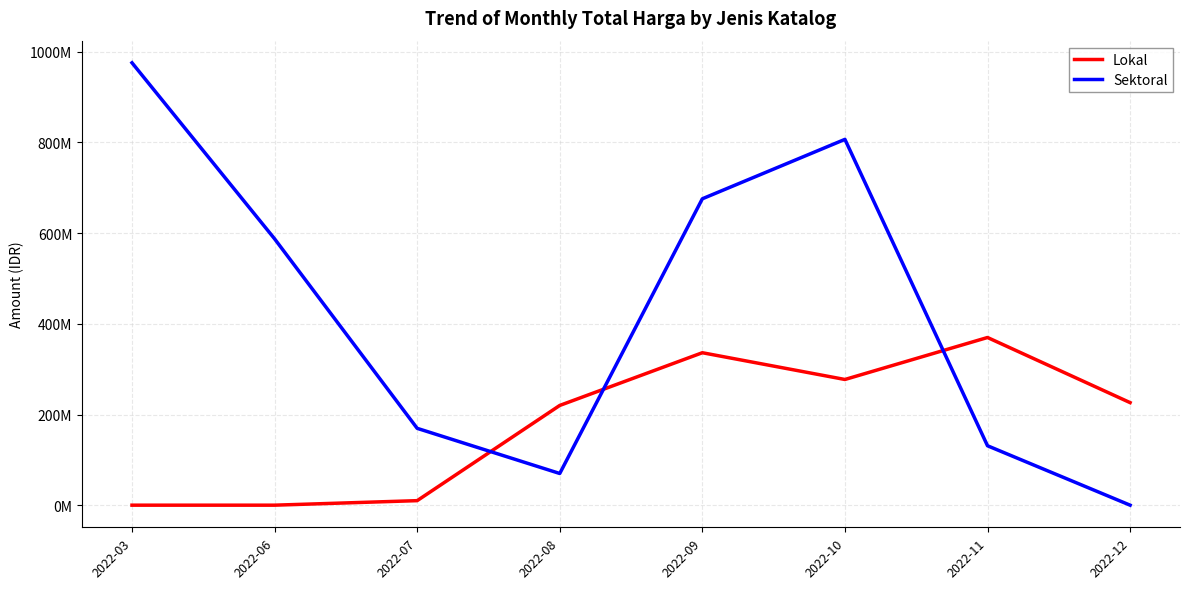

Where does the Sektoral series first go above 587515012?

2022-03